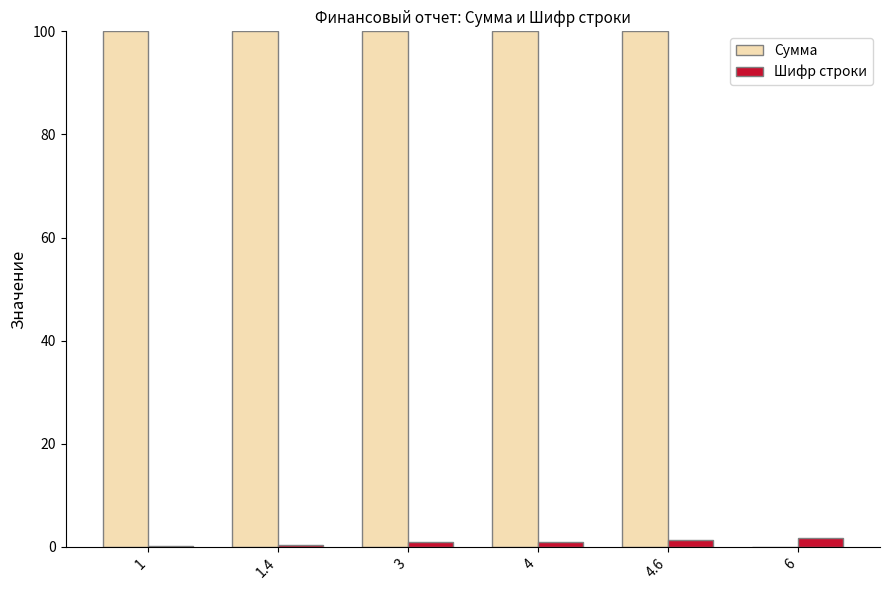

Is the value of Сумма at 3 greater than the value of Шифр строки at 1?

Yes